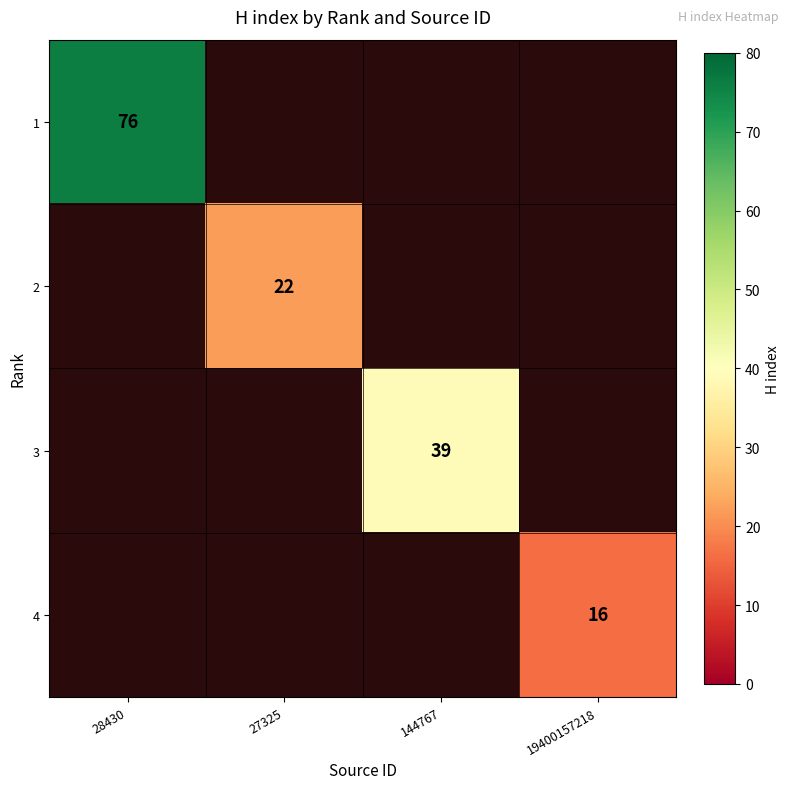

True or false: 1 has a value of 26 at 28430.

False